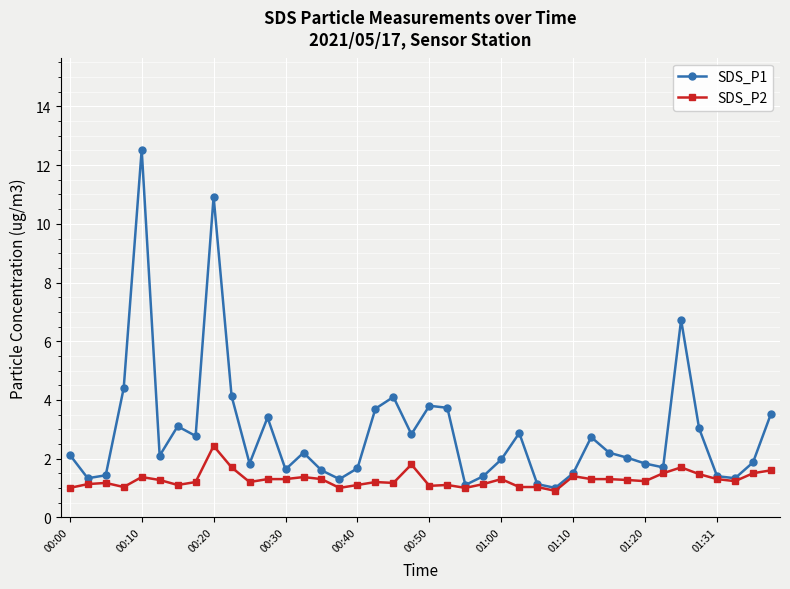

What is the value of the SDS_P2 point at the 39th from the left?

1.5